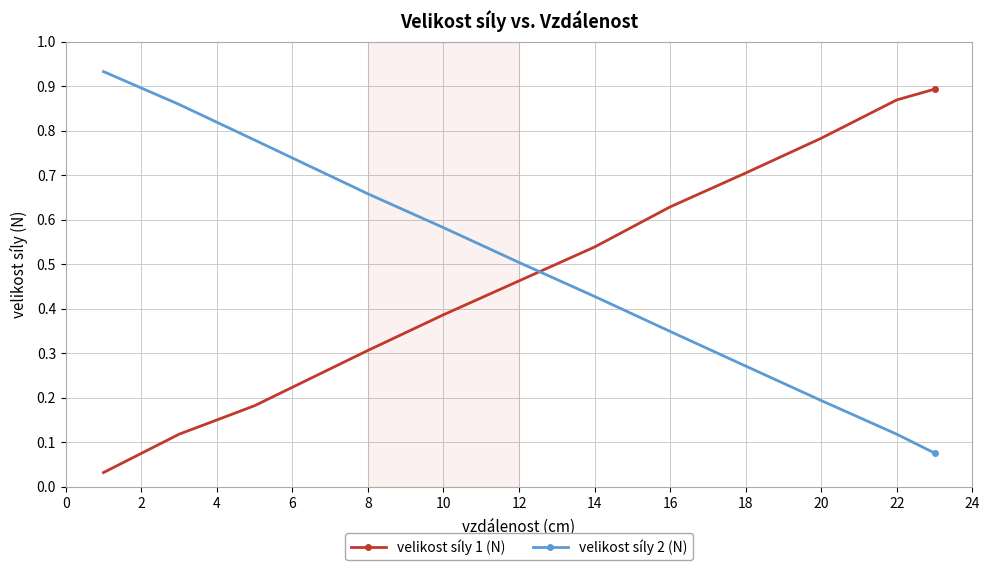

True or false: velikost síly 2 (N) has a value of 0.0 at 20.

False